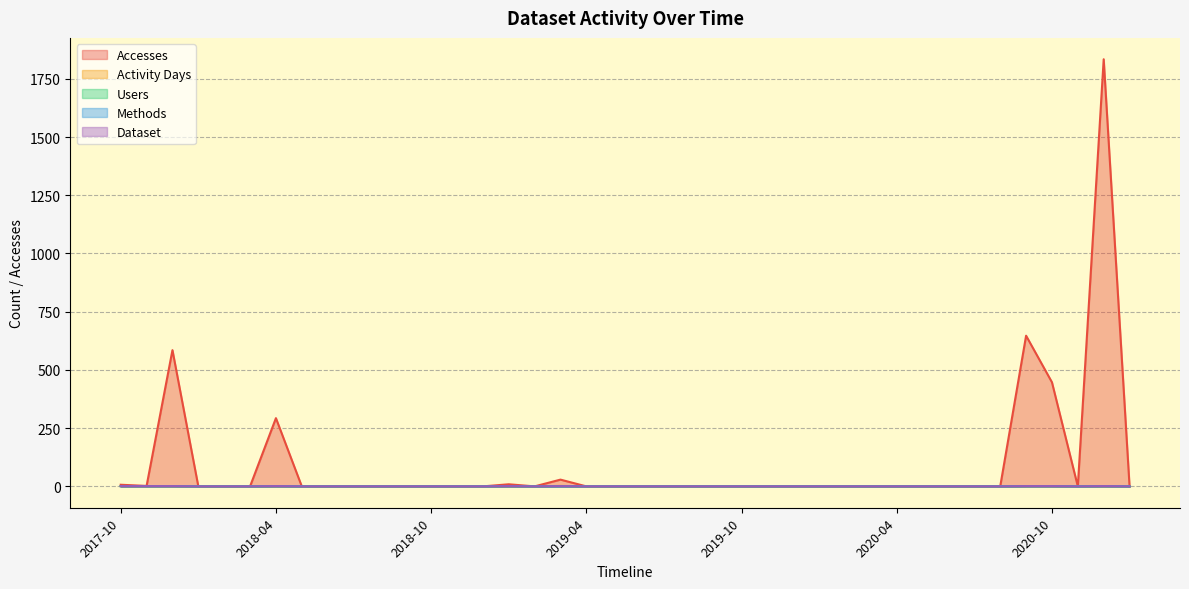

What is the highest value of the Users series?

1